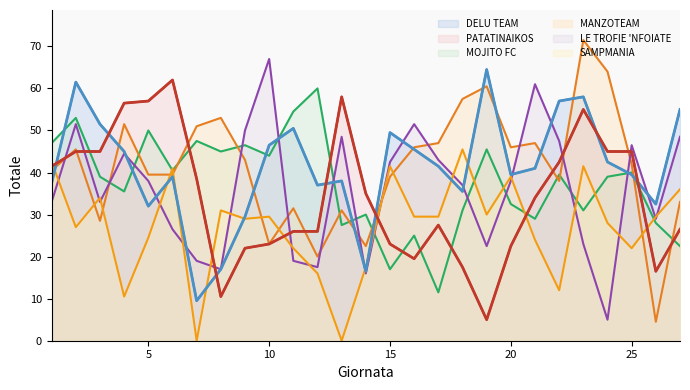

What is the average value of the MOJITO FC series?

37.5